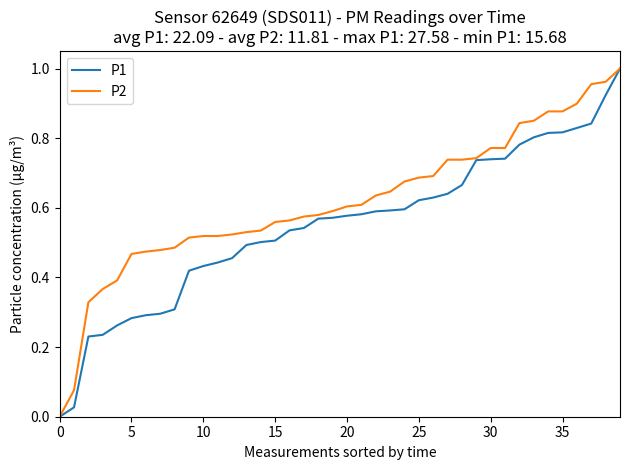

List the series in order of their overall mean, highest first.

P2, P1